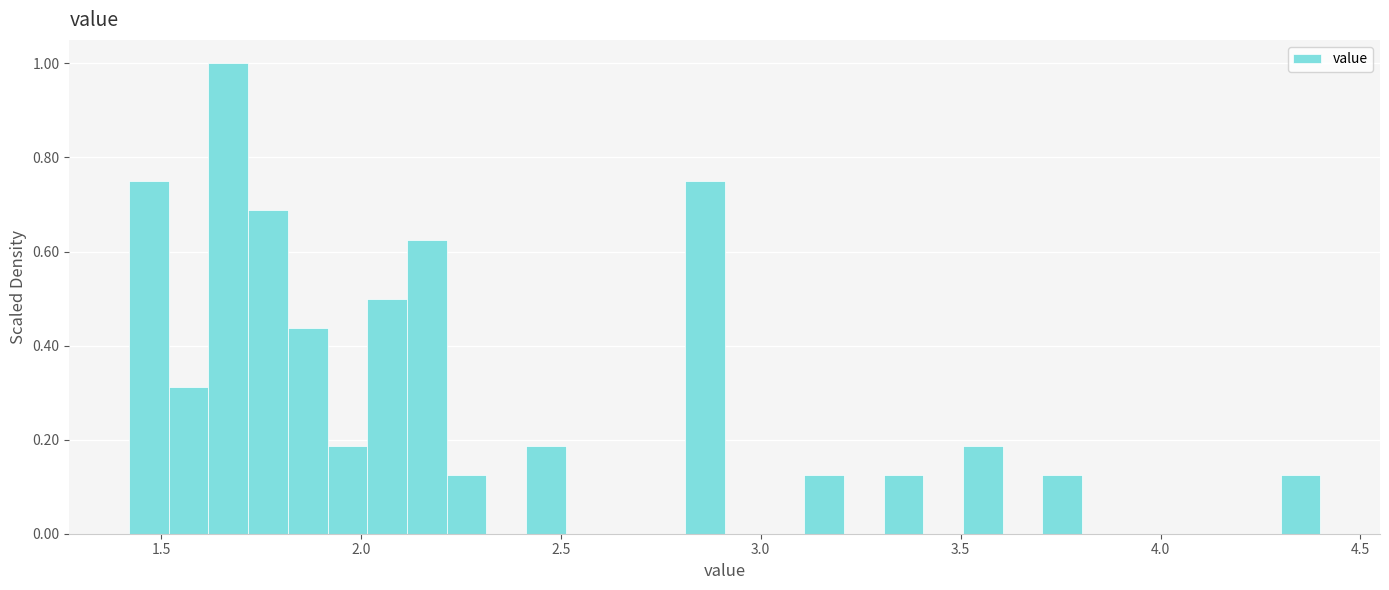

Read against the x-axis, roughly where is the centre of the tallest bar?

1.65